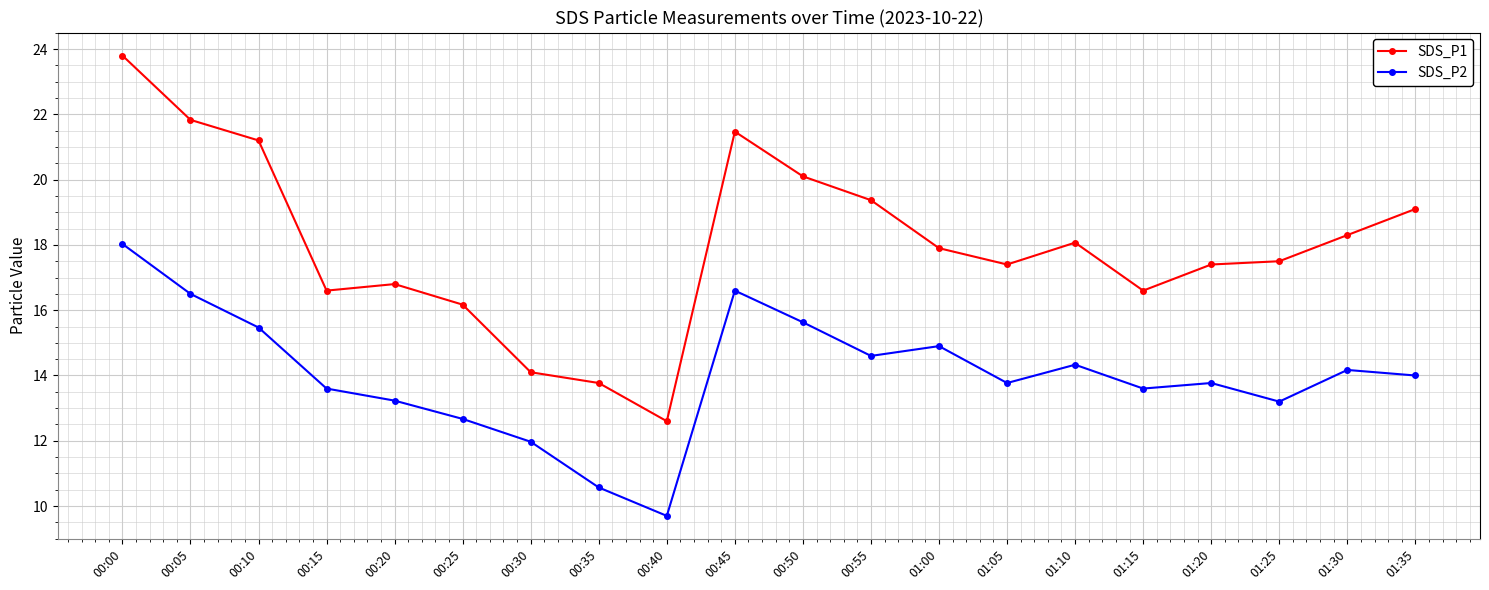

What is the sum of the SDS_P1 values at 01:25 and 01:30?

35.8